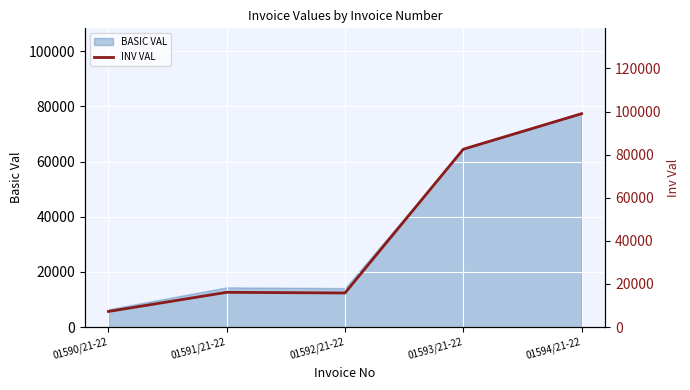

What position from the right is 01593/21-22?

2